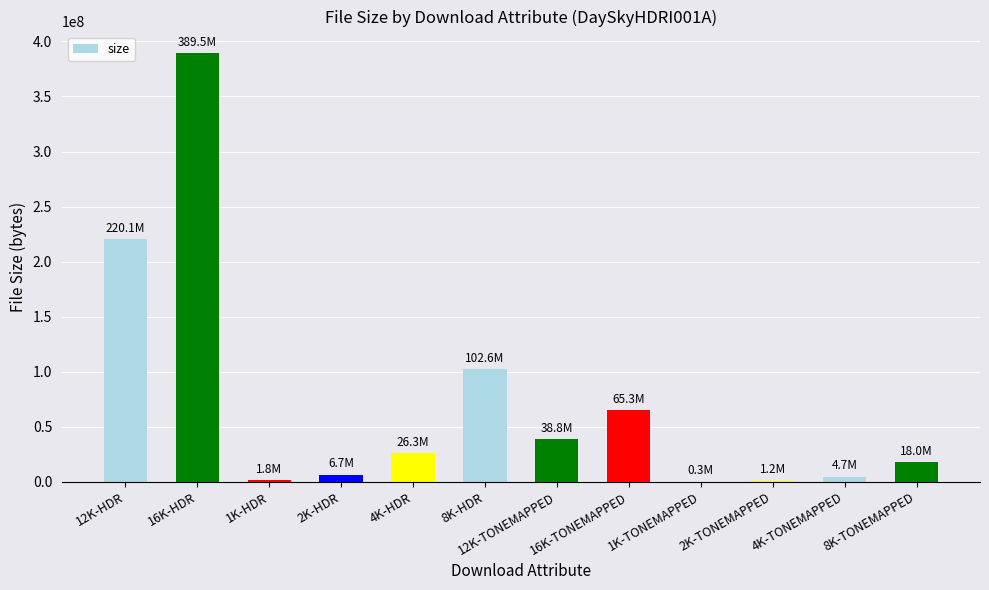

At which category does the chart reach its peak across all series?

16K-HDR